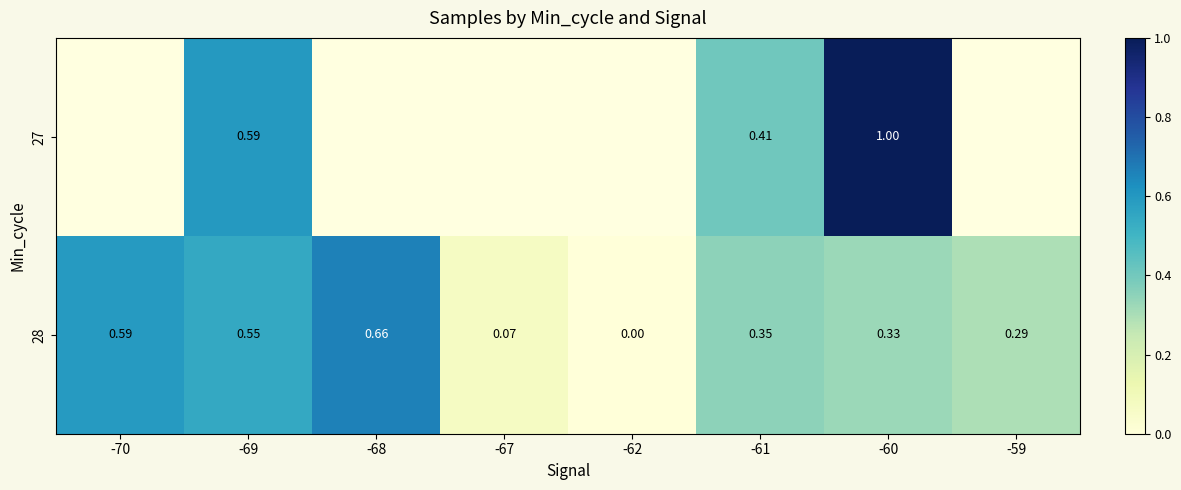

How many positive values does the 27 series have?

3